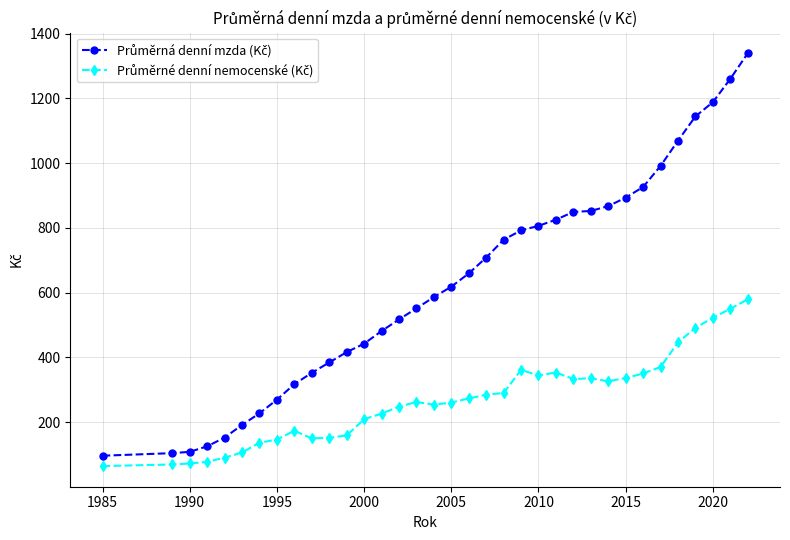

How many lines are shown in the chart?

2